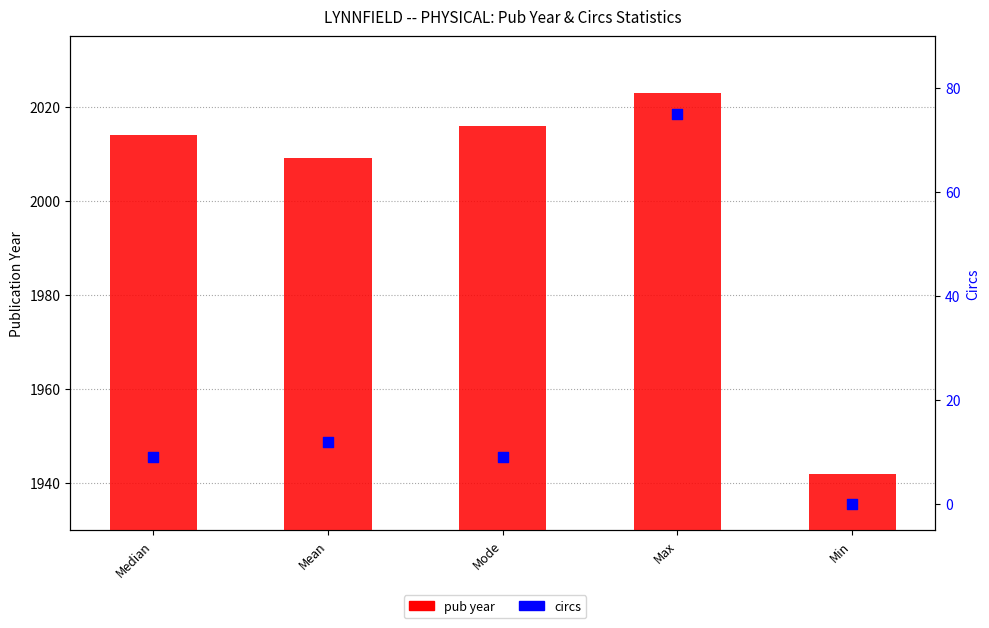

What is the total value across all series at Median?

2023